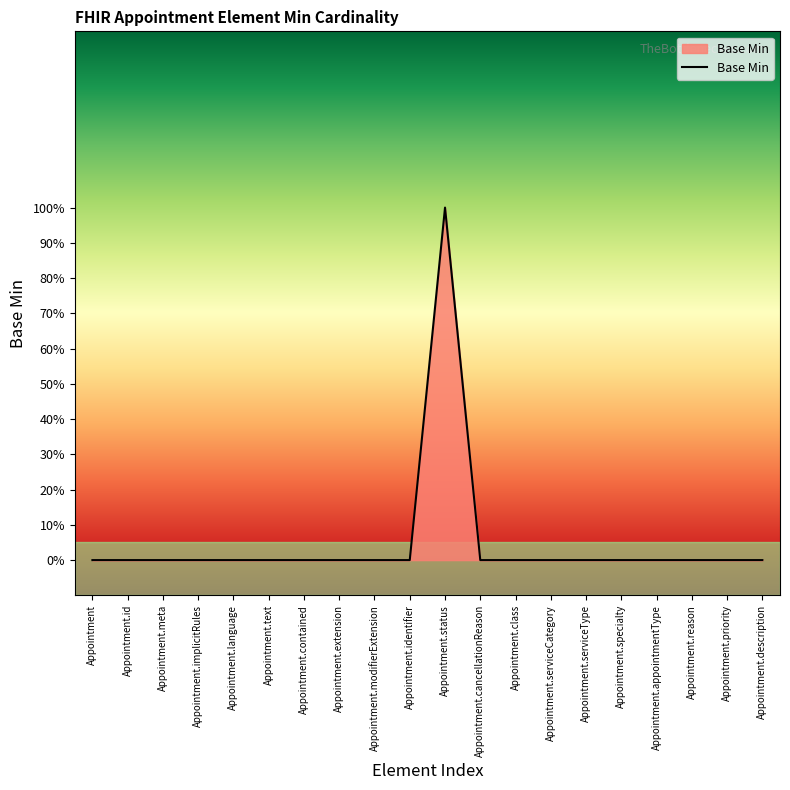

Rank the categories by value from lowest to highest.

Appointment, Appointment.id, Appointment.meta, Appointment.implicitRules, Appointment.language, Appointment.text, Appointment.contained, Appointment.extension, Appointment.modifierExtension, Appointment.identifier, Appointment.cancellationReason, Appointment.class, Appointment.serviceCategory, Appointment.serviceType, Appointment.specialty, Appointment.appointmentType, Appointment.reason, Appointment.priority, Appointment.description, Appointment.status